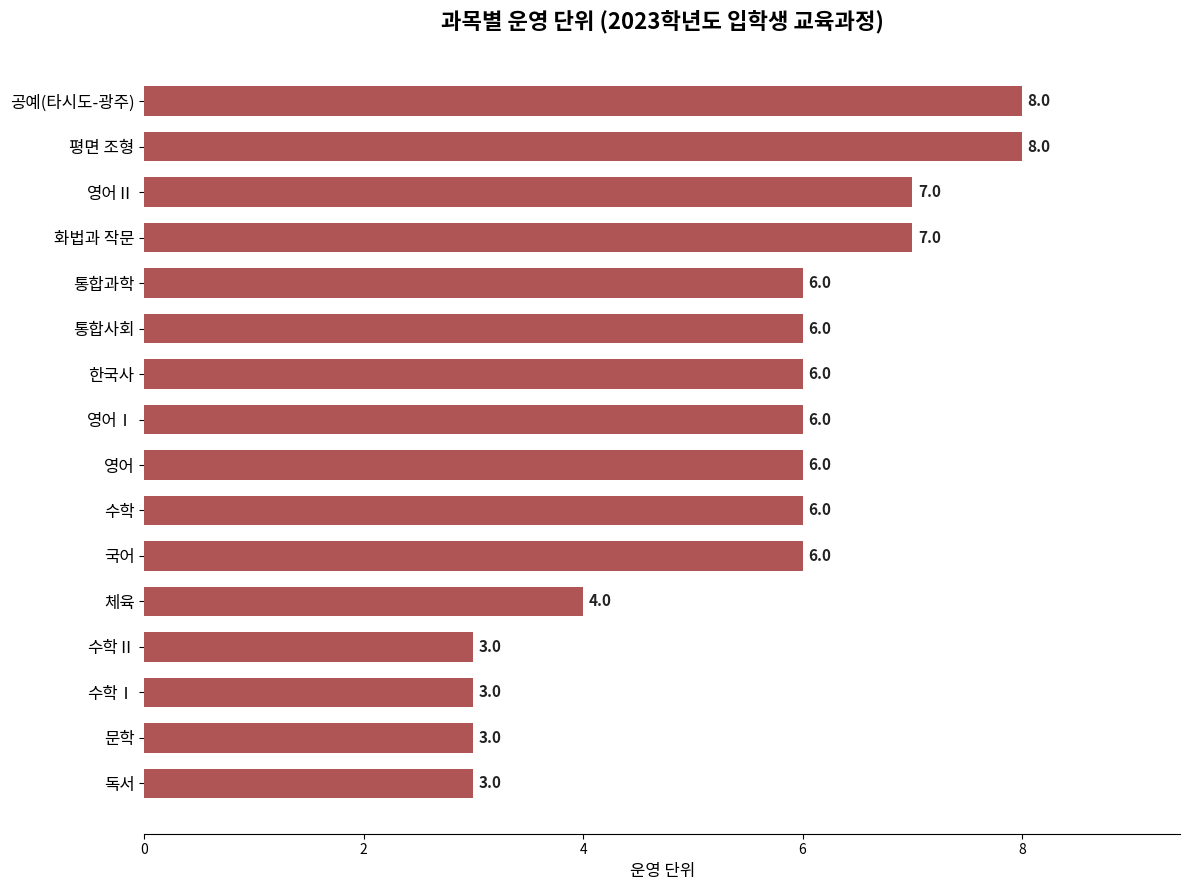

What is the difference between the maximum and minimum values?

5